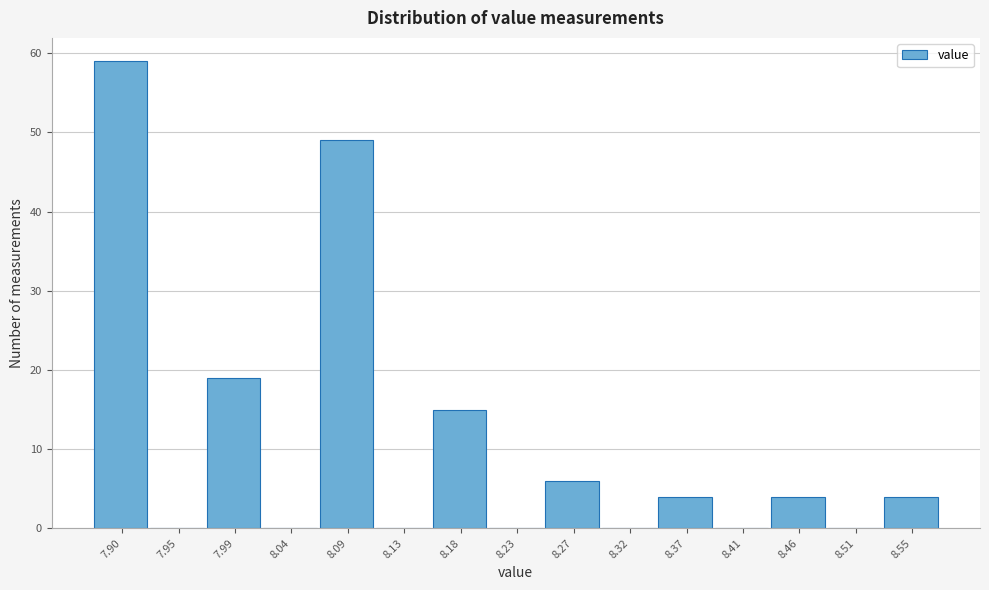

Reading right to left, list all the values displayed in this chart.

8.55=4	8.51=0	8.46=4	8.41=0	8.37=4	8.32=0	8.27=6	8.23=0	8.18=15	8.13=0	8.09=49	8.04=0	7.99=19	7.95=0	7.90=59